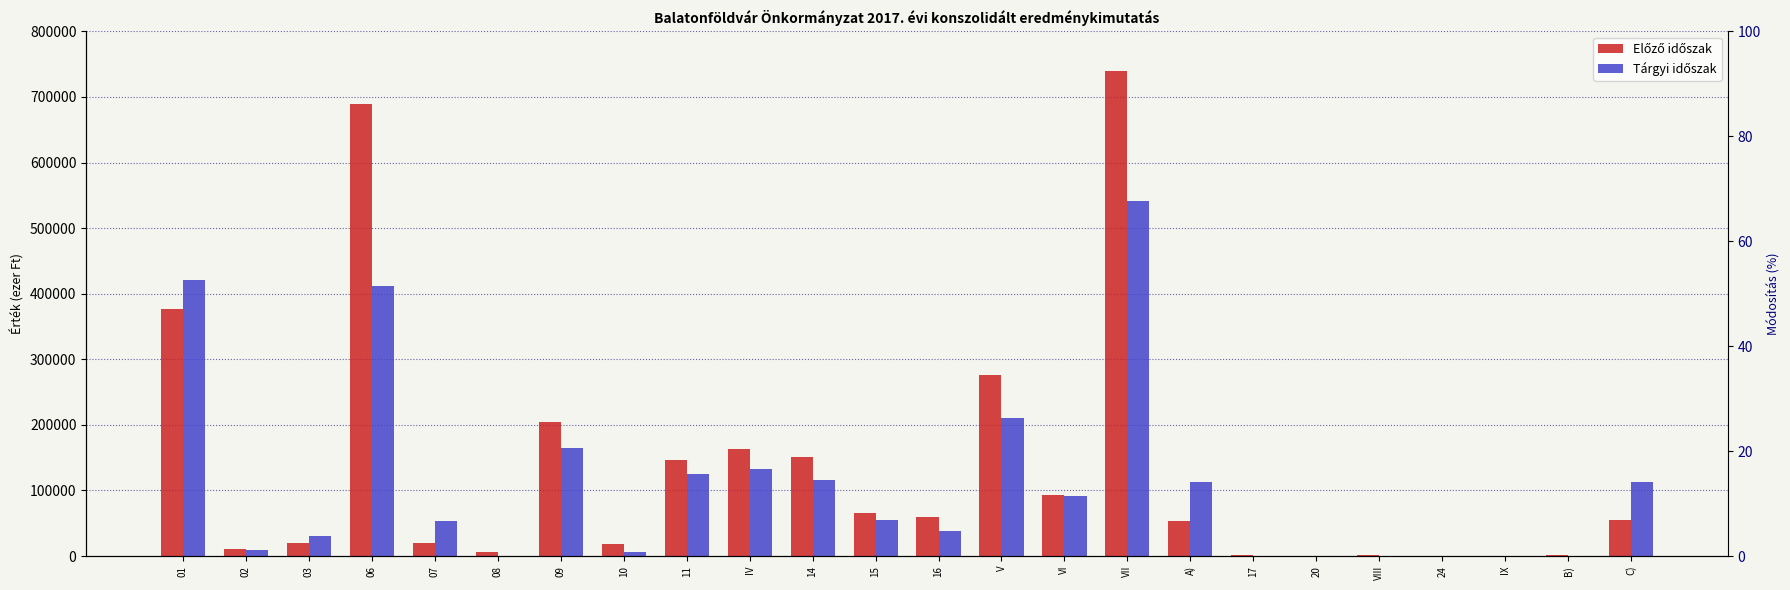

What is the label of the 1st bar from the left?

01